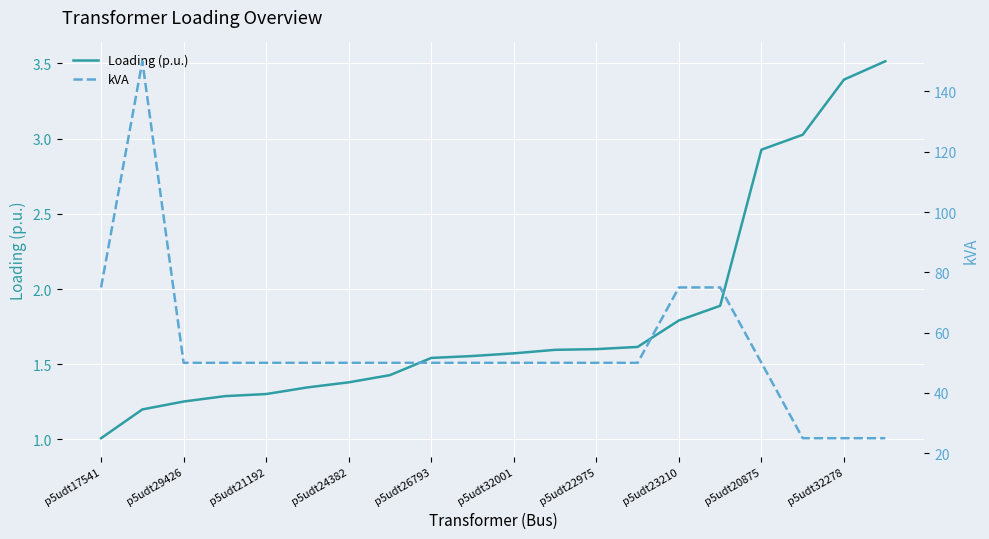

What is the lowest value of the Loading (p.u.) series?

1.0